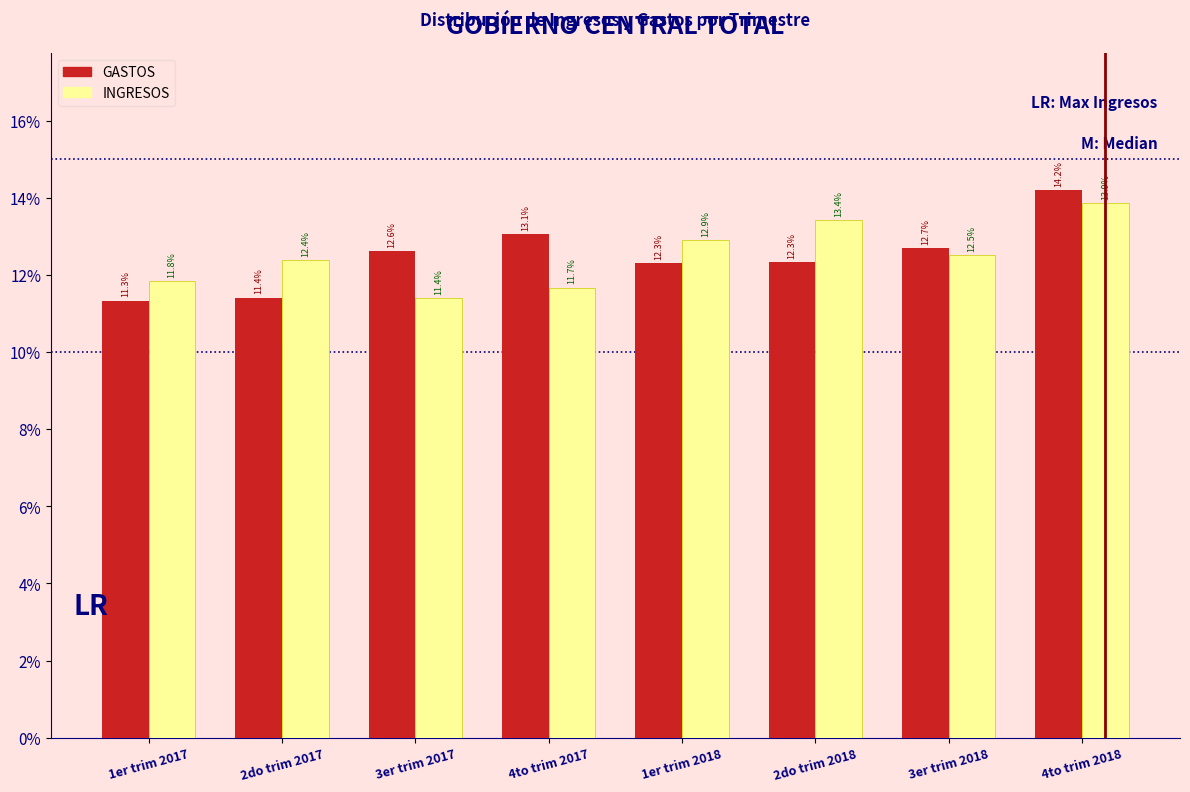

Reading left to right, extract all data points from this chart.

GASTOS: 11.3	11.4	12.6	13.1	12.3	12.3	12.7	14.2
INGRESOS: 11.8	12.4	11.4	11.7	12.9	13.4	12.5	13.9